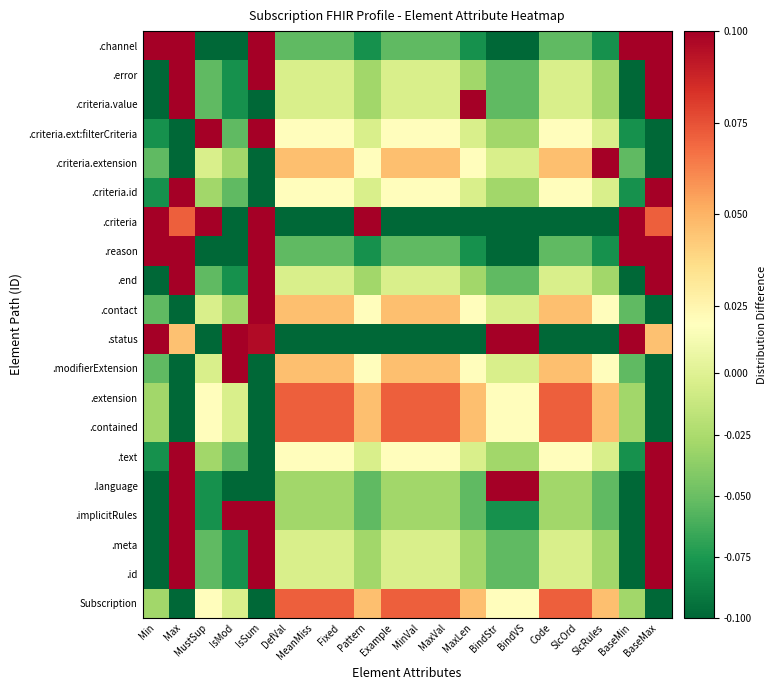

At Min, list the series in order from largest to smallest.

.status, .reason, .criteria, .channel, Subscription, .contained, .extension, .modifierExtension, .contact, .criteria.extension, .text, .criteria.id, .criteria.ext:filterCriteria, .id, .meta, .implicitRules, .language, .end, .criteria.value, .error